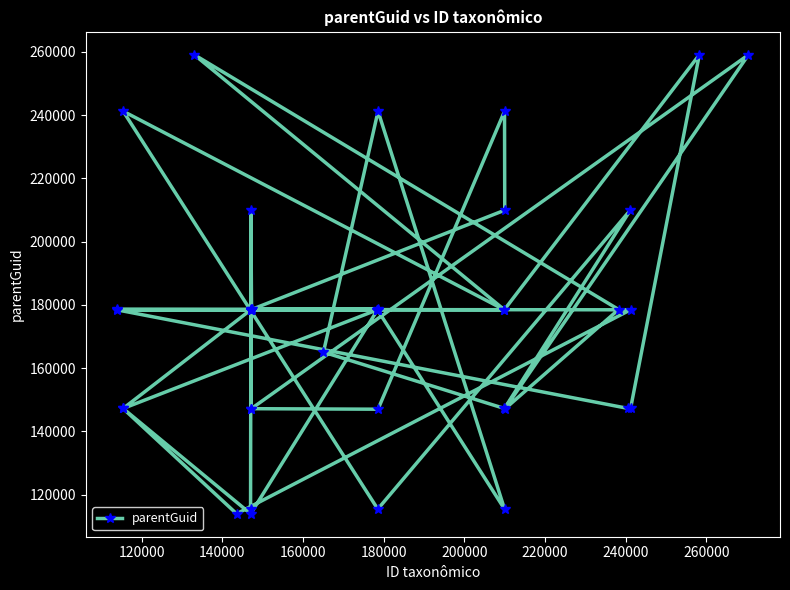

What is the maximum value shown in the chart?

259063